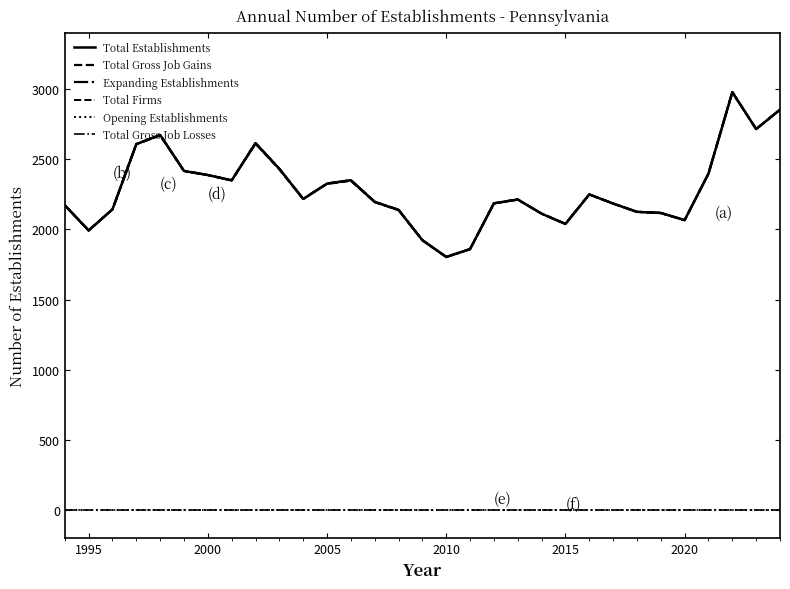

Is this an area chart (filled region under the line)?

No